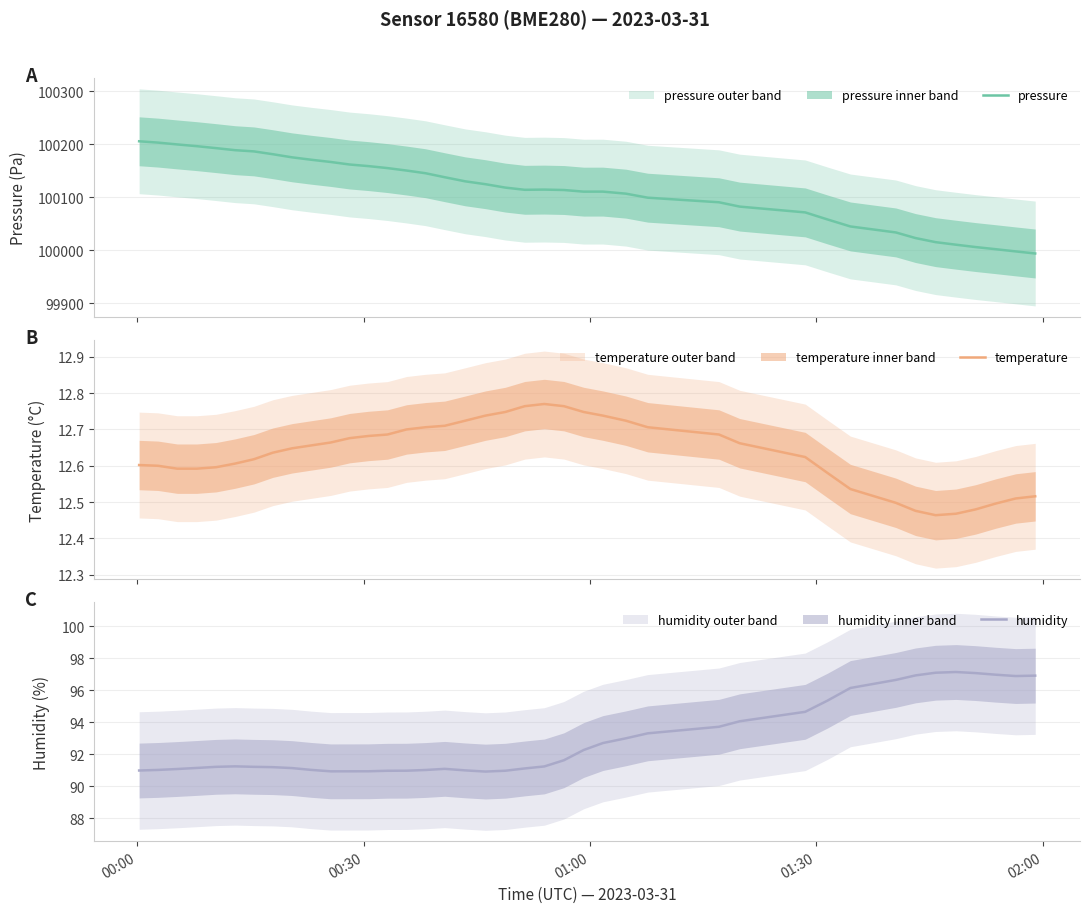

Rank the series by their maximum value, from lowest to highest.

temperature, humidity, pressure